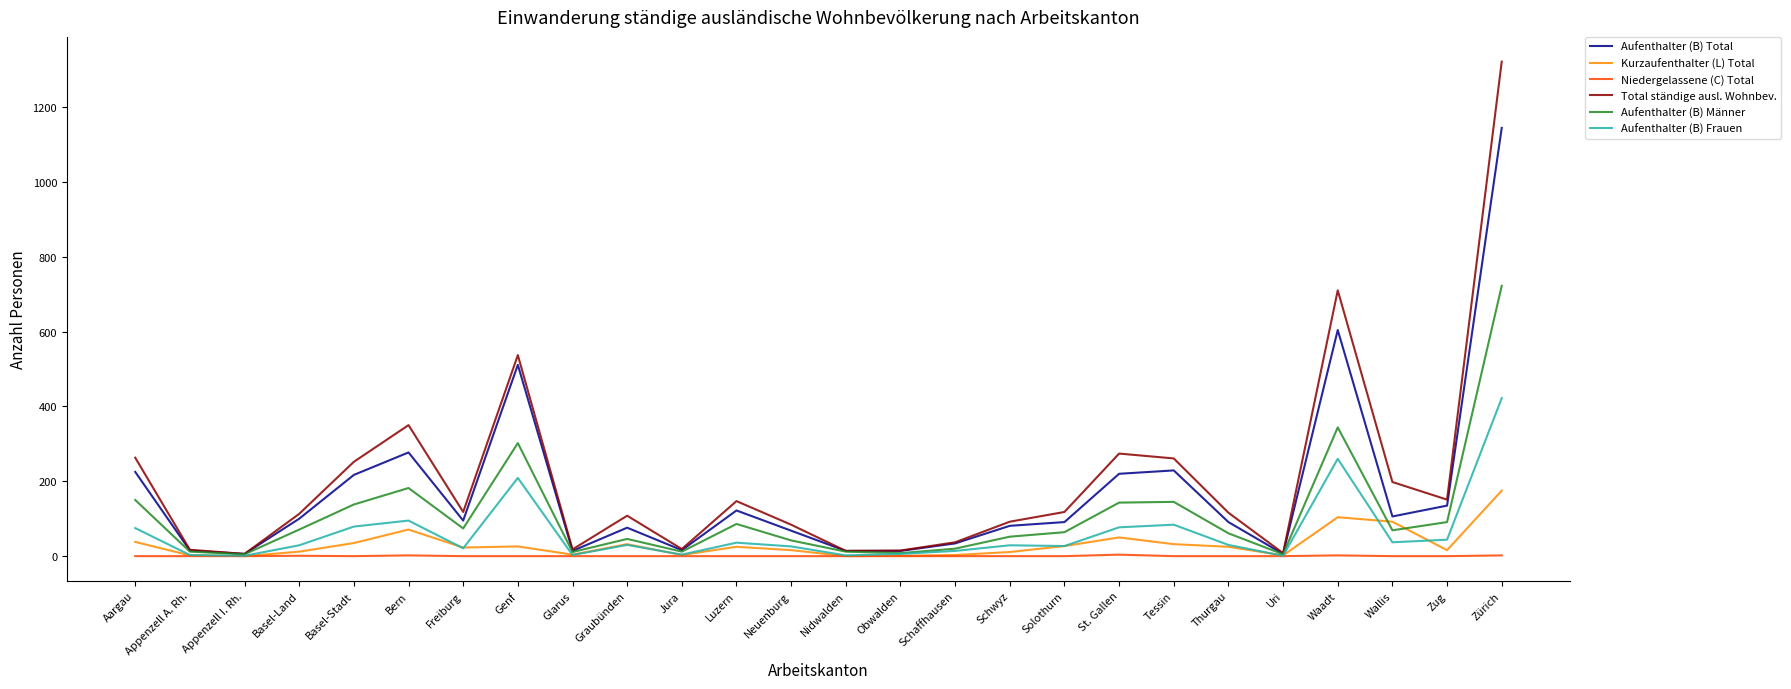

What is the maximum value shown in the chart?

1321